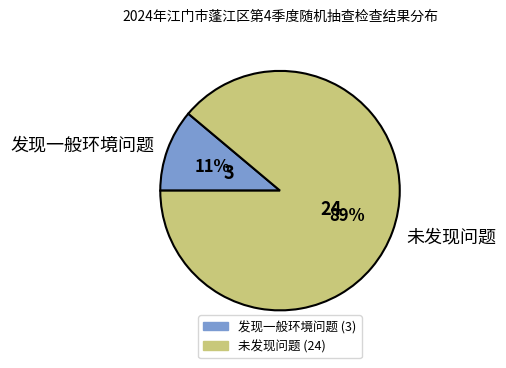

Do 发现一般环境问题 and 未发现问题 together represent more than half of the pie?

Yes